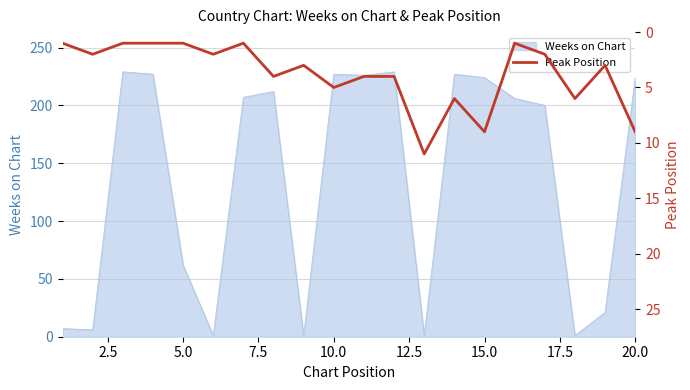

True or false: the data has more than 0 interior local peaks.

True